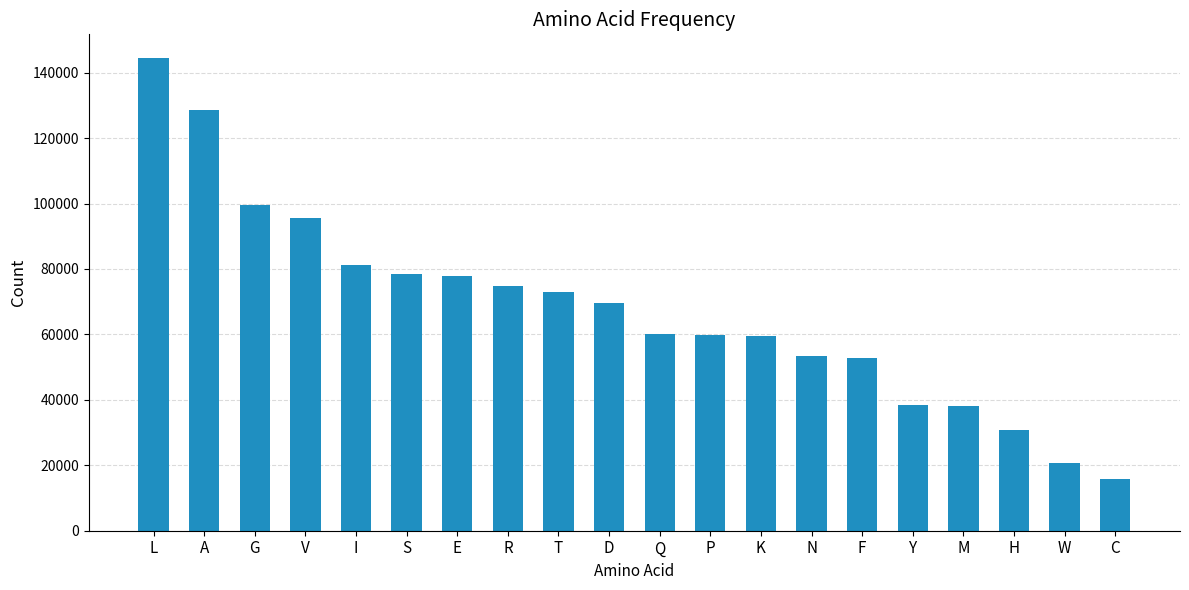

What is the change in value from Q to Y?

-21624